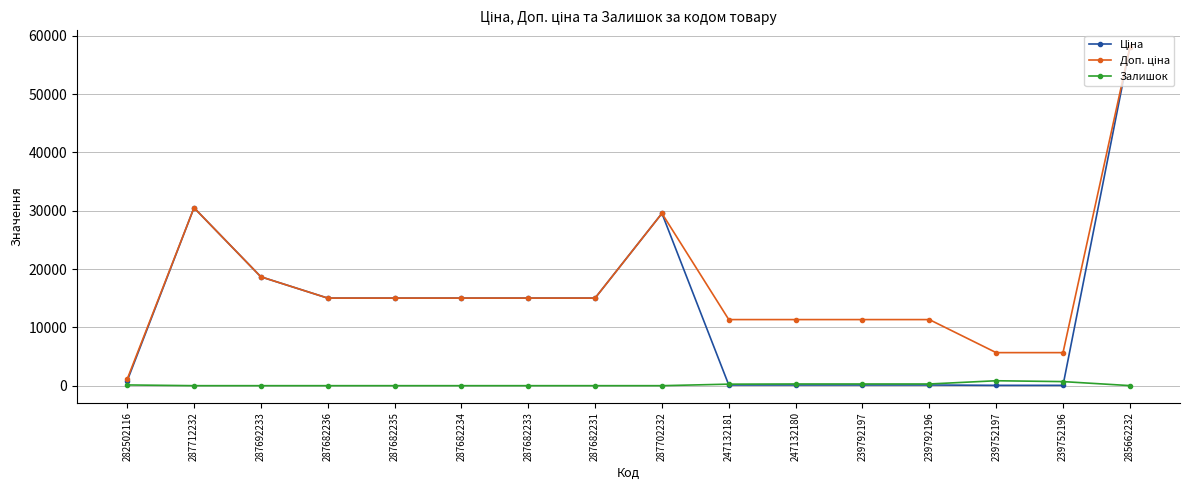

At which category is the sum across all series the highest?

285662232